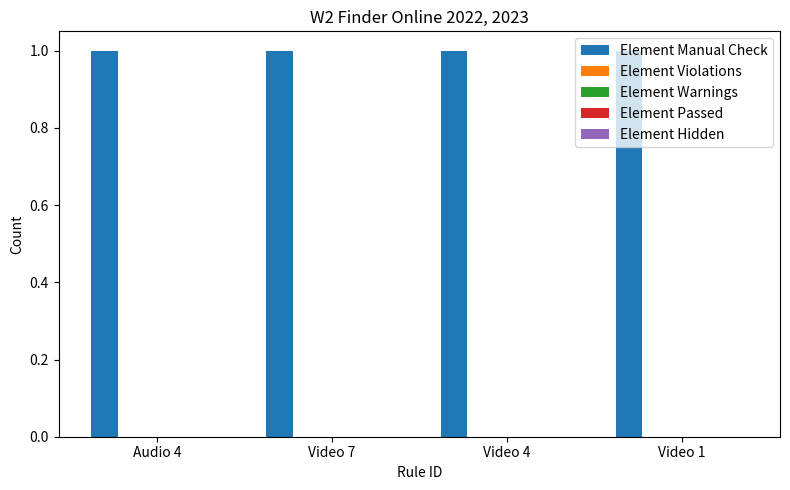

Reading left to right, transcribe all the data shown in this chart.

Element Manual Check: 1	1	1	1
Element Violations: 0	0	0	0
Element Warnings: 0	0	0	0
Element Passed: 0	0	0	0
Element Hidden: 0	0	0	0